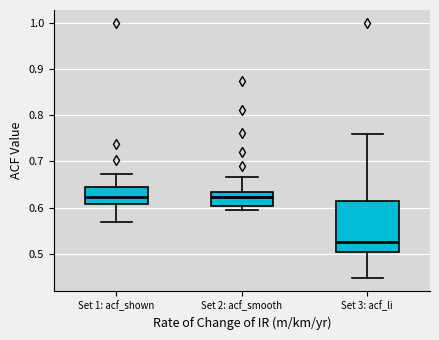

Where is the lower edge of the box for Set 3: acf_li on the y-axis? The values are not printed on the chart, so give them approximately, as read against the axis.

0.50